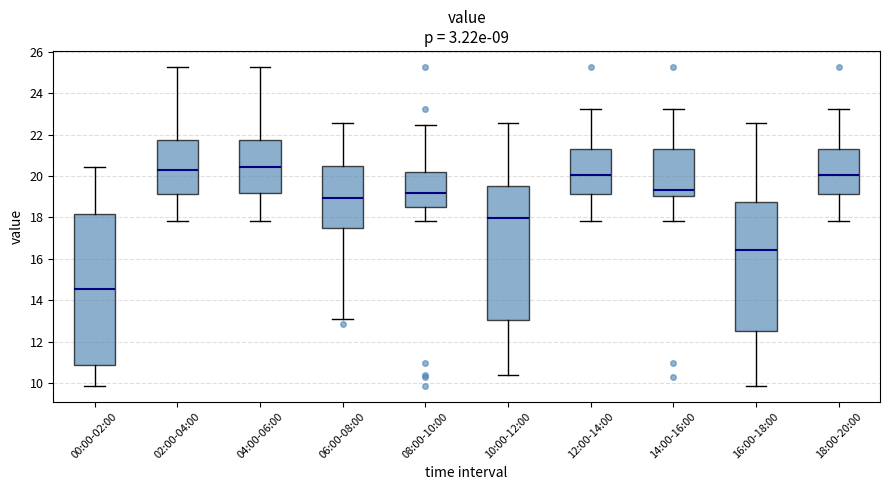

Where does the median line of the box for 06:00-08:00 sit on the y-axis? The values are not printed on the chart, so give them approximately, as read against the axis.

19.0